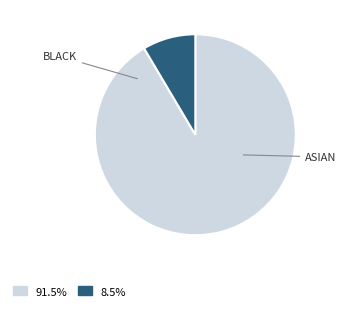

Count the number of slices in the pie.

2